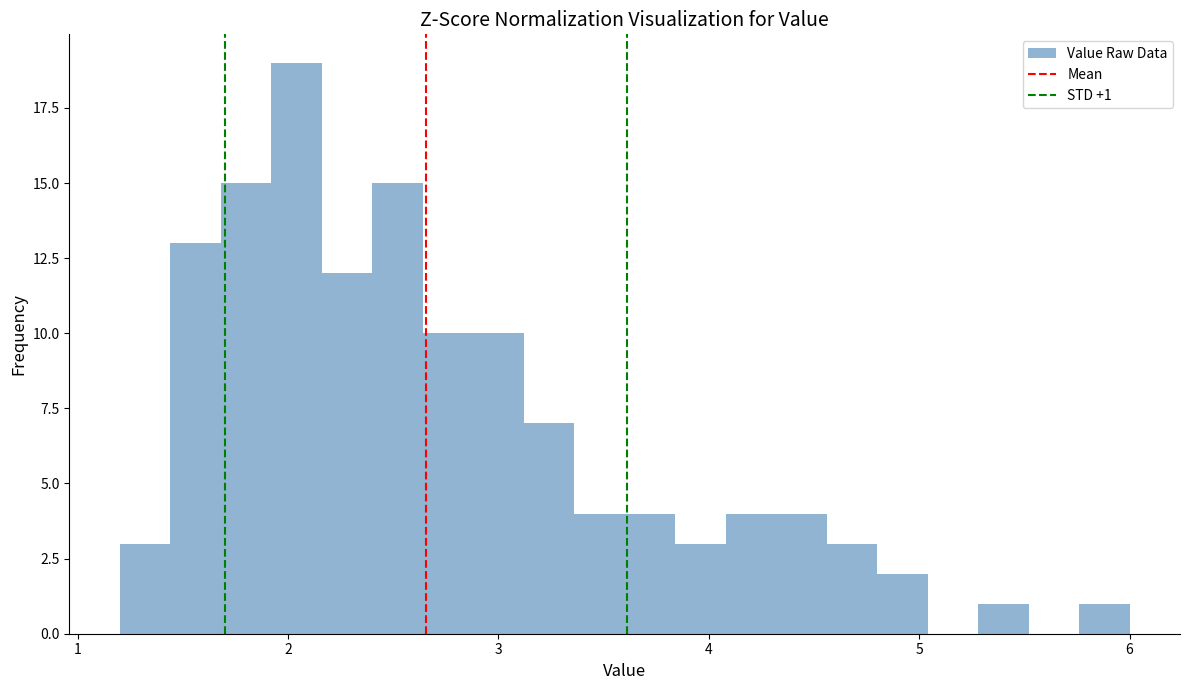

Around what value on the x-axis is the tallest bar? Give the approximate position of its centre, as read against the axis.

2.0